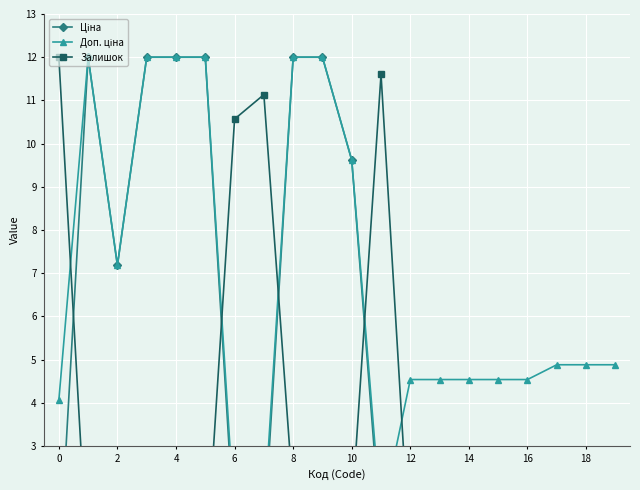

List the series in order of their overall mean, highest first.

Доп. ціна, Ціна, Залишок